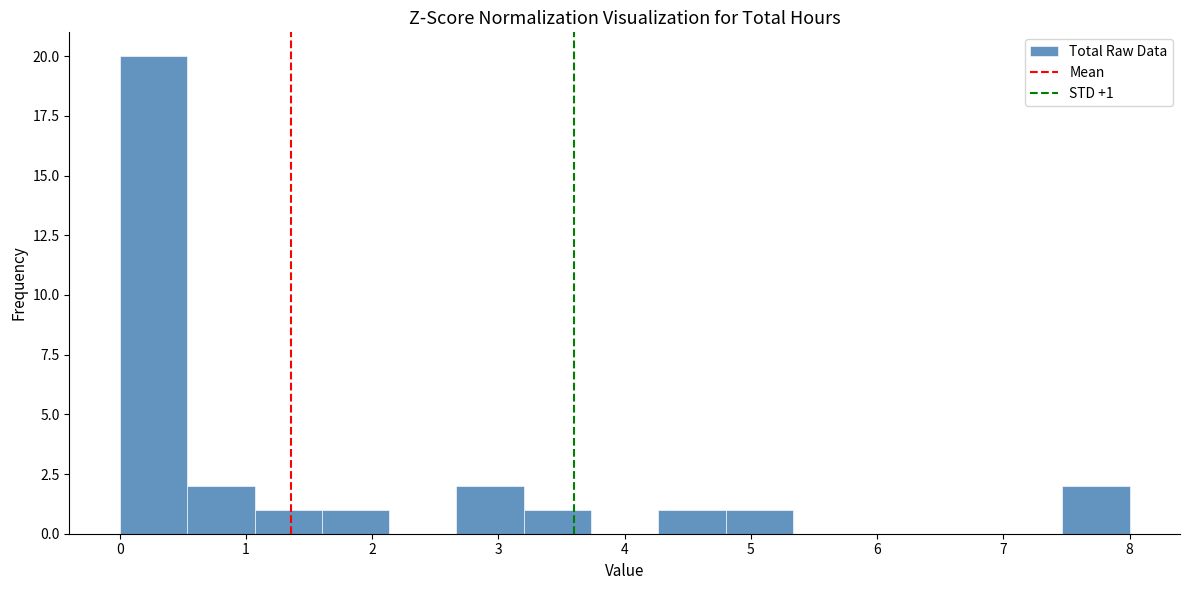

Over which range of the x-axis is the bar tallest?

0.0 to 0.5